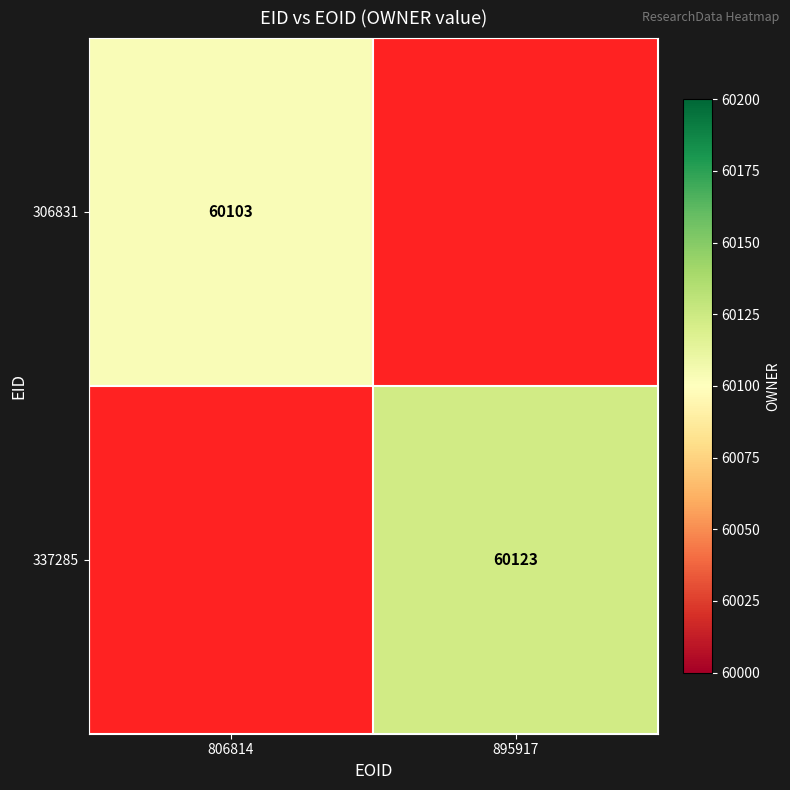

The 306831 series shows 37404 at 806814. True or false?

False